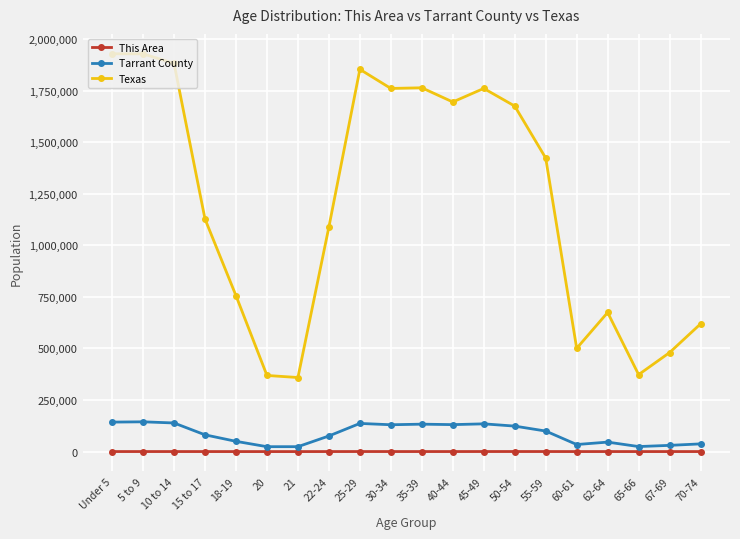

What is the difference between the highest and lowest values at 55-59?

1422685